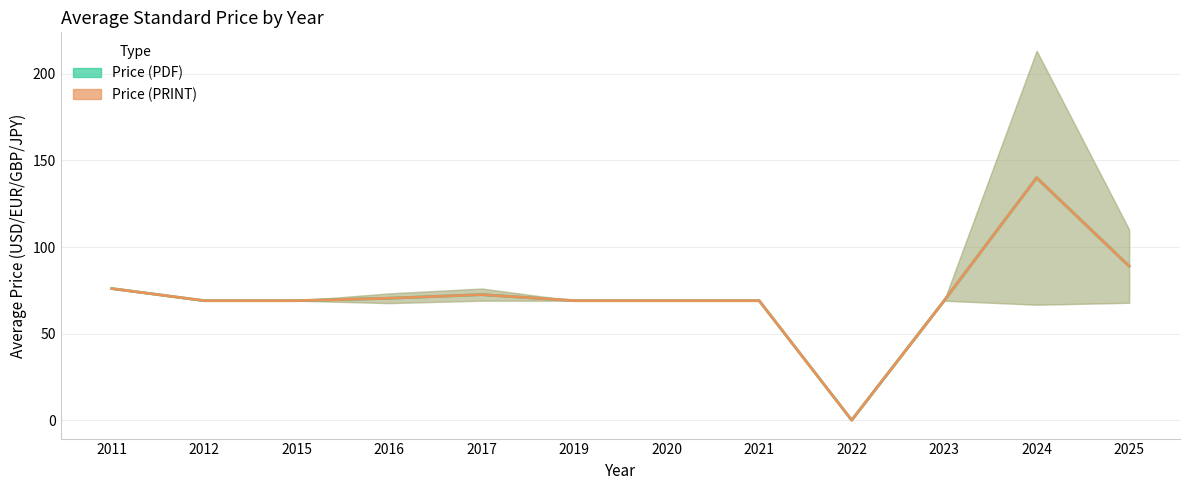

Which category has the lowest value across all series?

2022